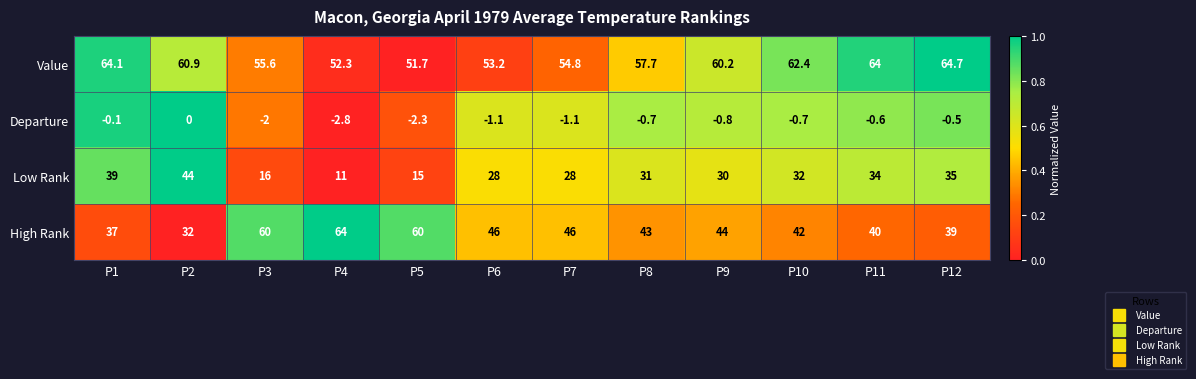

What is the average value of the Low Rank series?

28.6